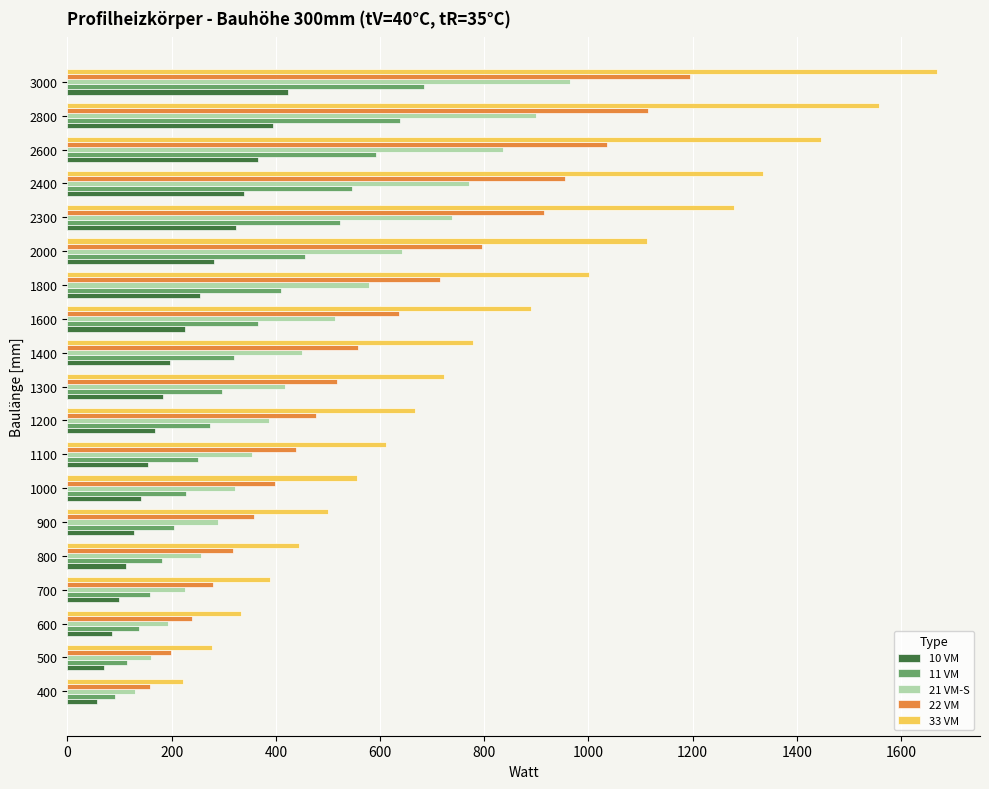

What is the difference between the maximum and second lowest values in the 10 VM series?

353